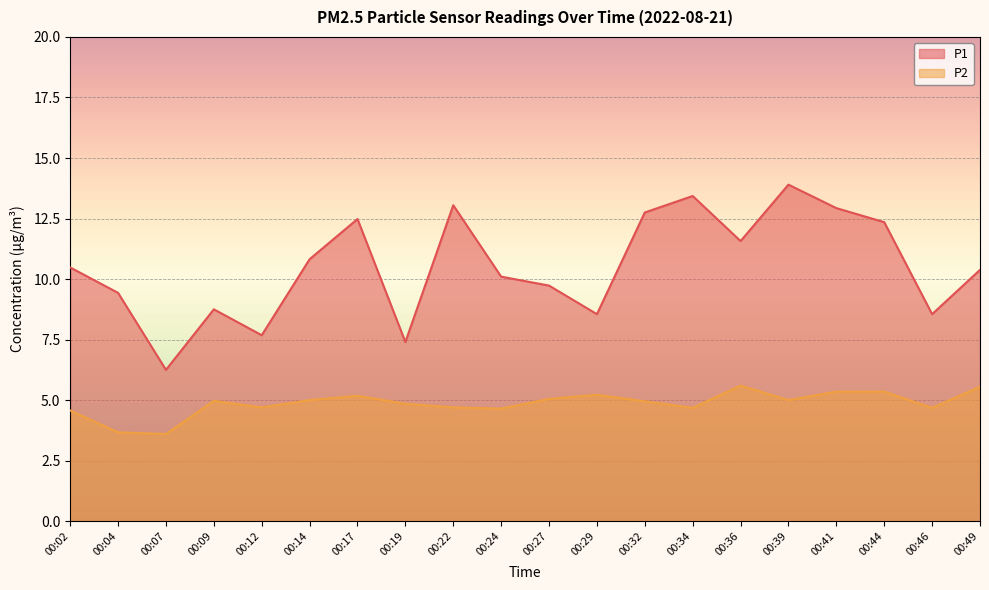

Between 00:12 and 00:32, which series saw the biggest shift?

P1